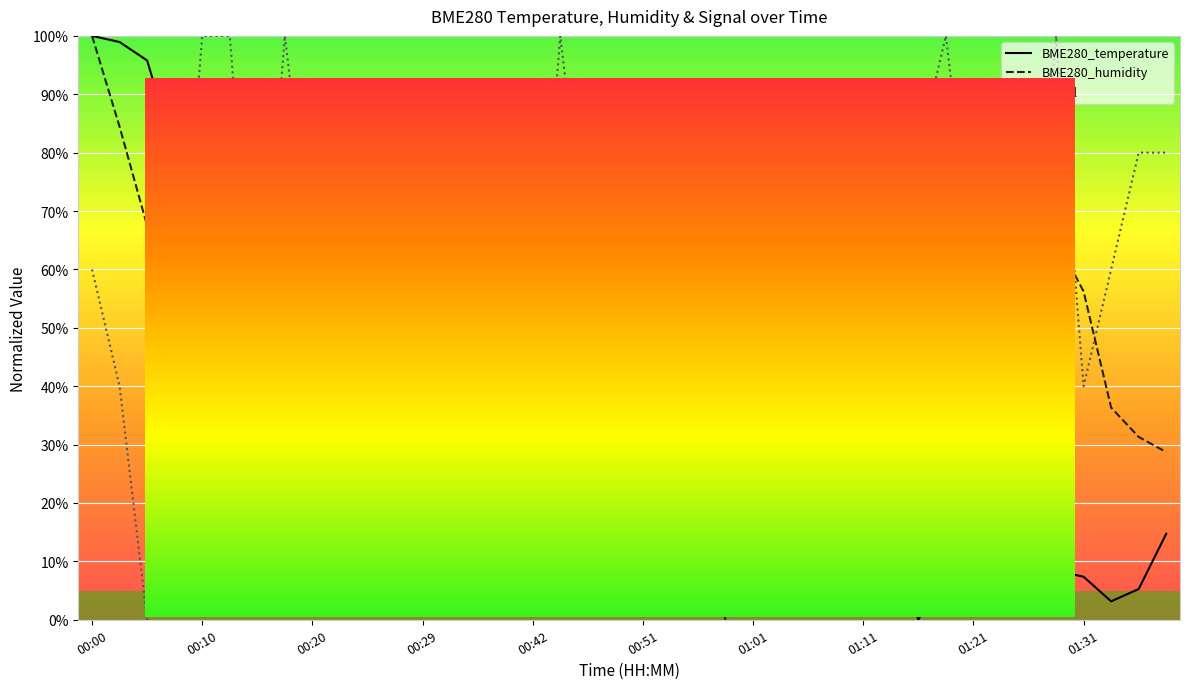

What is the difference between the maximum and minimum values in the BME280_humidity series?

100.0